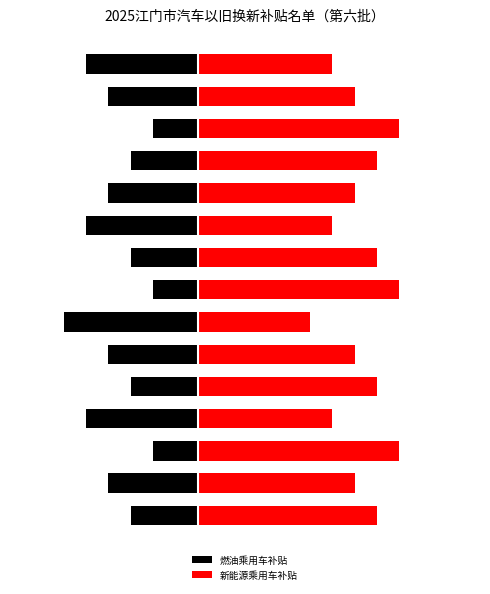

Rank the series by their maximum value, from highest to lowest.

新能源乘用车补贴, 燃油乘用车补贴